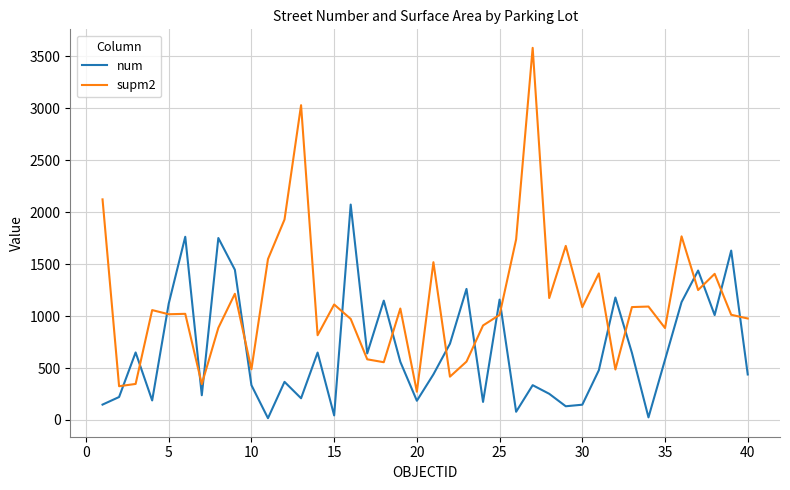

Rank the series by their maximum value, from lowest to highest.

num, supm2